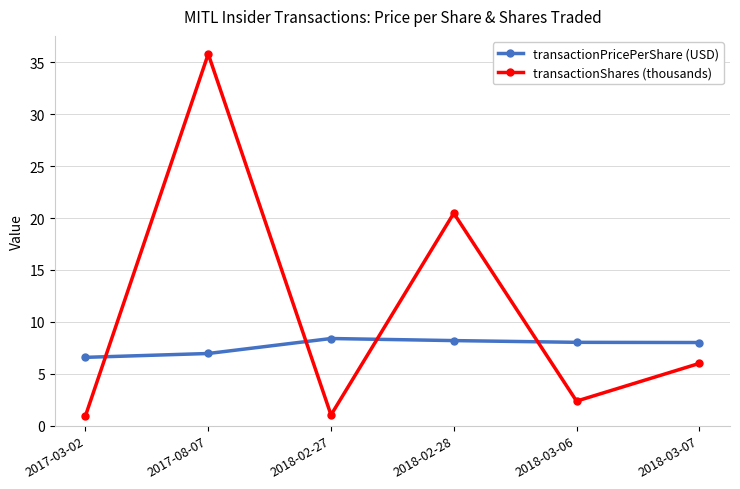

Which series ends up on top after the final intersection of transactionPricePerShare (USD) and transactionShares (thousands)?

transactionPricePerShare (USD)